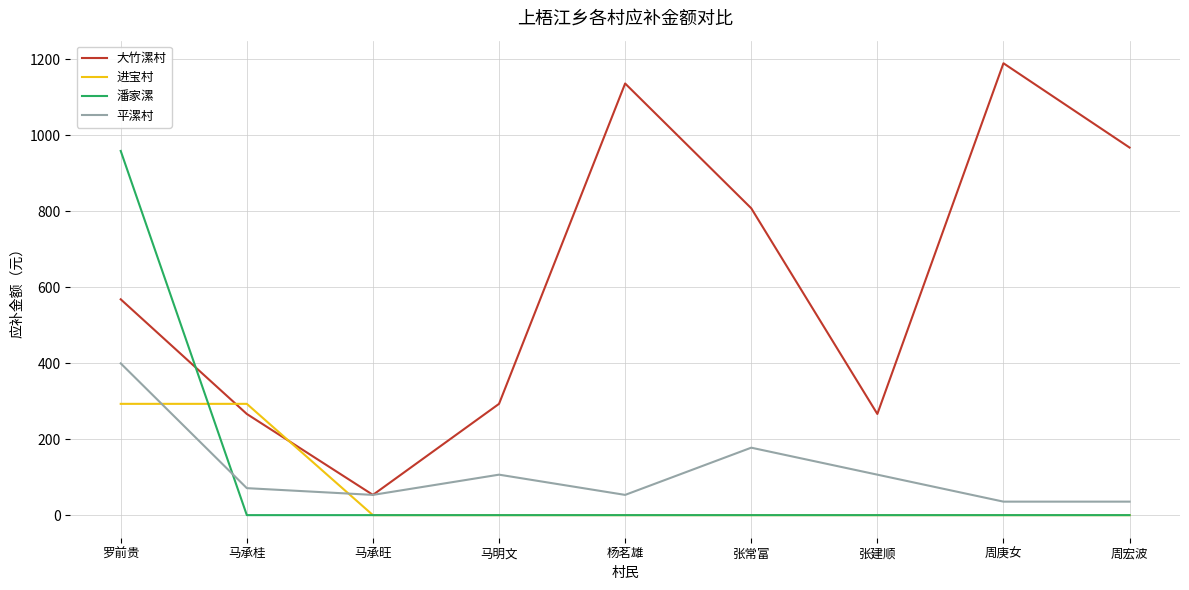

What is the average value of the 潘家漯 series?

106.5